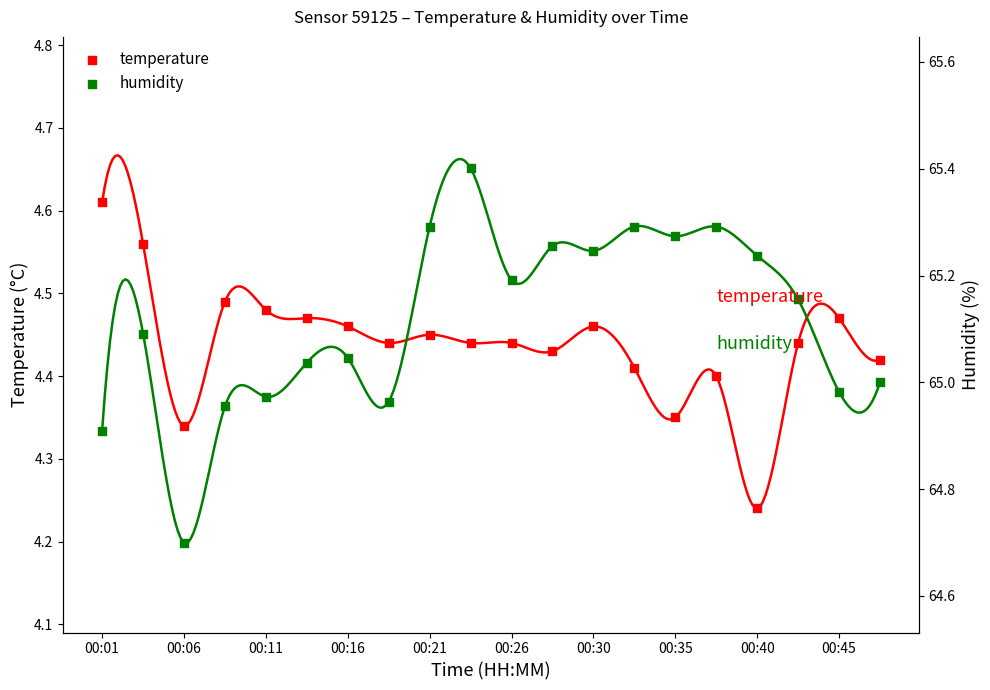

Which series reaches the minimum Y coordinate?

humidity